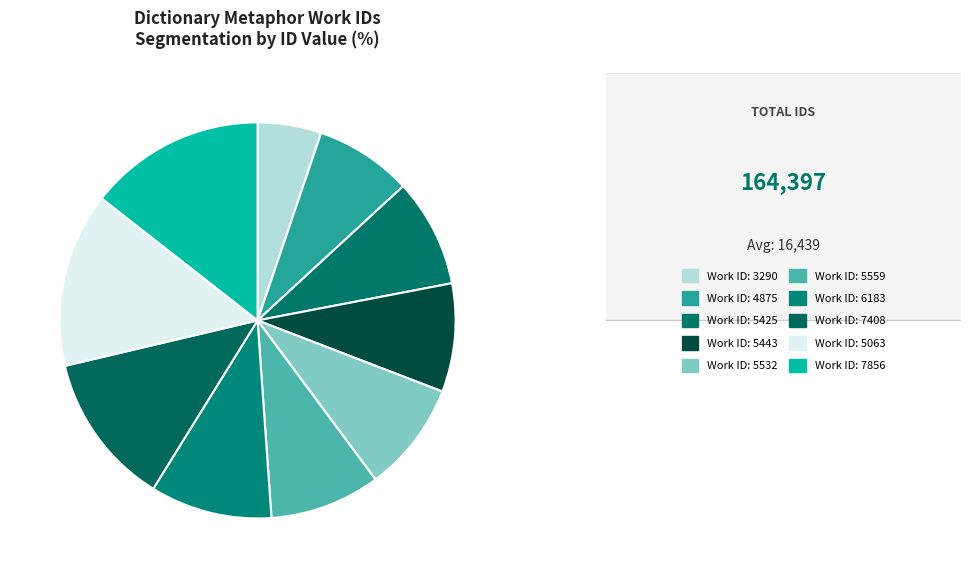

How many segments does this pie chart have?

10